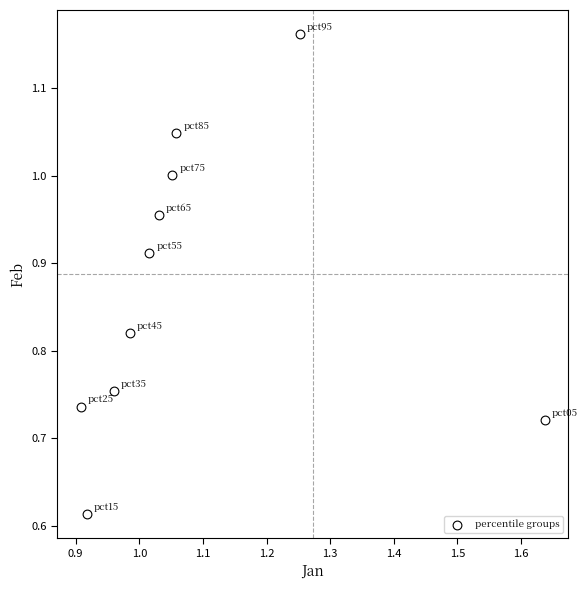

What is the average X value?

1.1